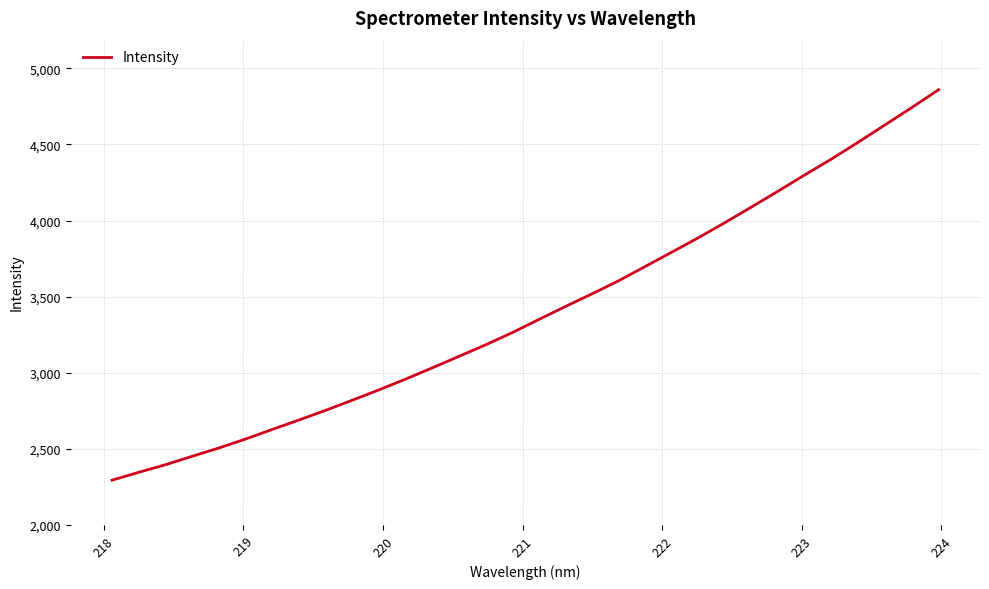

True or false: there are more than 2 points higher than both neighbors.

False